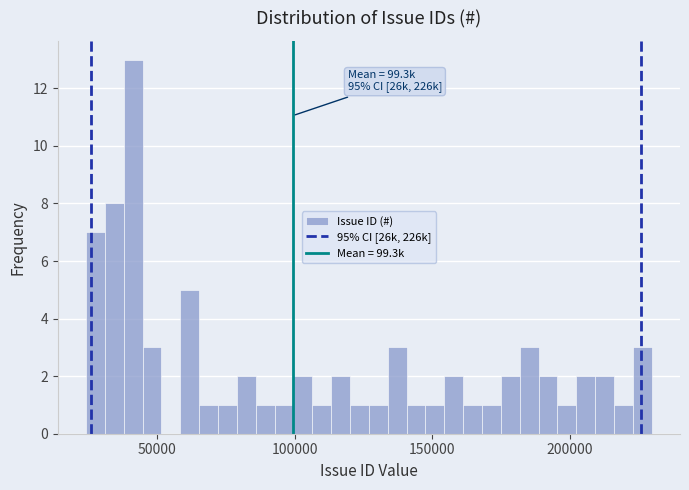

Around what value on the x-axis is the tallest bar? Give the approximate position of its centre, as read against the axis.

40000